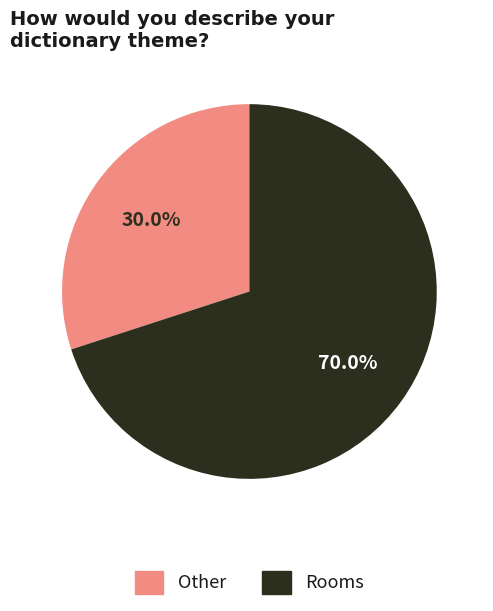

Count the number of slices in the pie.

2